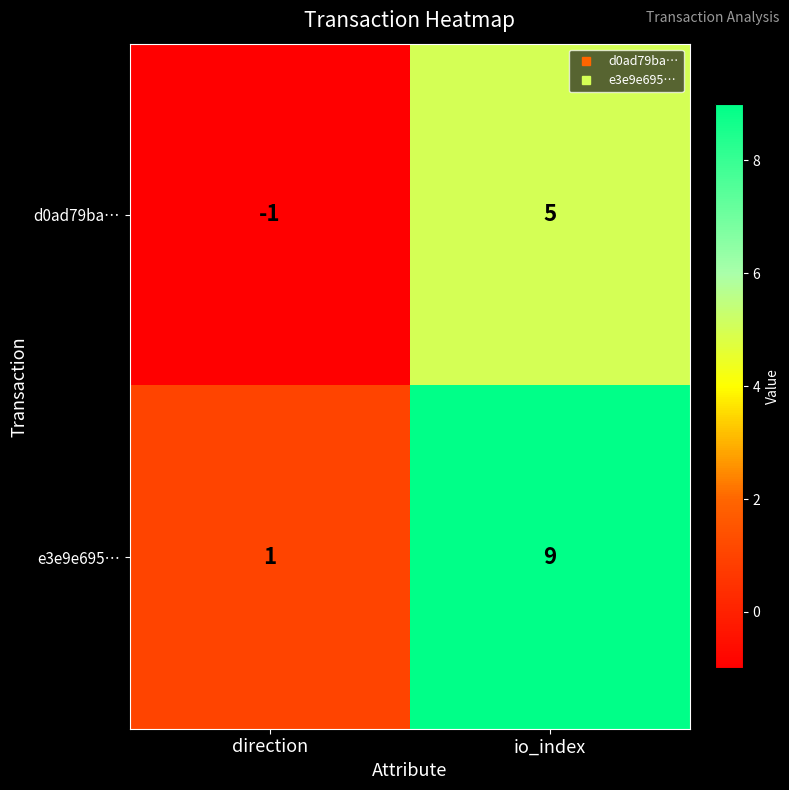

Which series has the largest range (max minus min)?

e3e9e695…